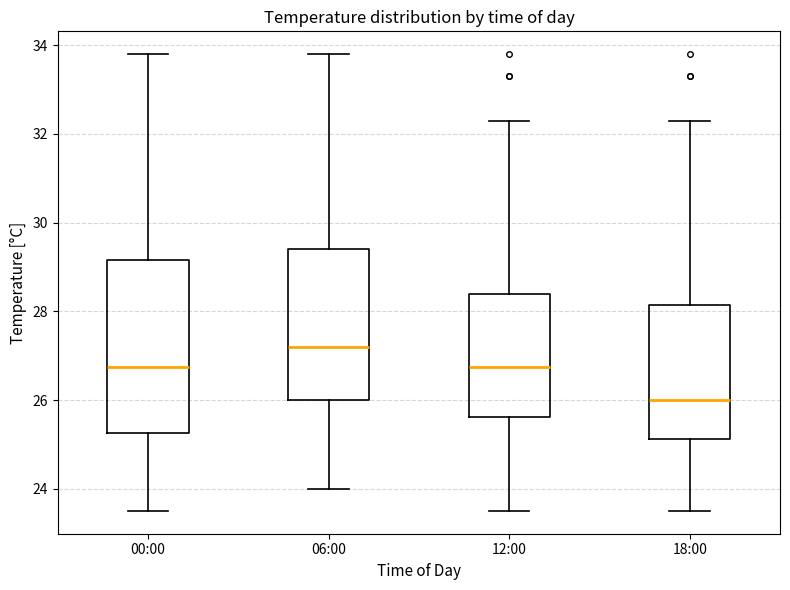

Where does the median line of the box for 18:00 sit on the y-axis? The values are not printed on the chart, so give them approximately, as read against the axis.

26.0